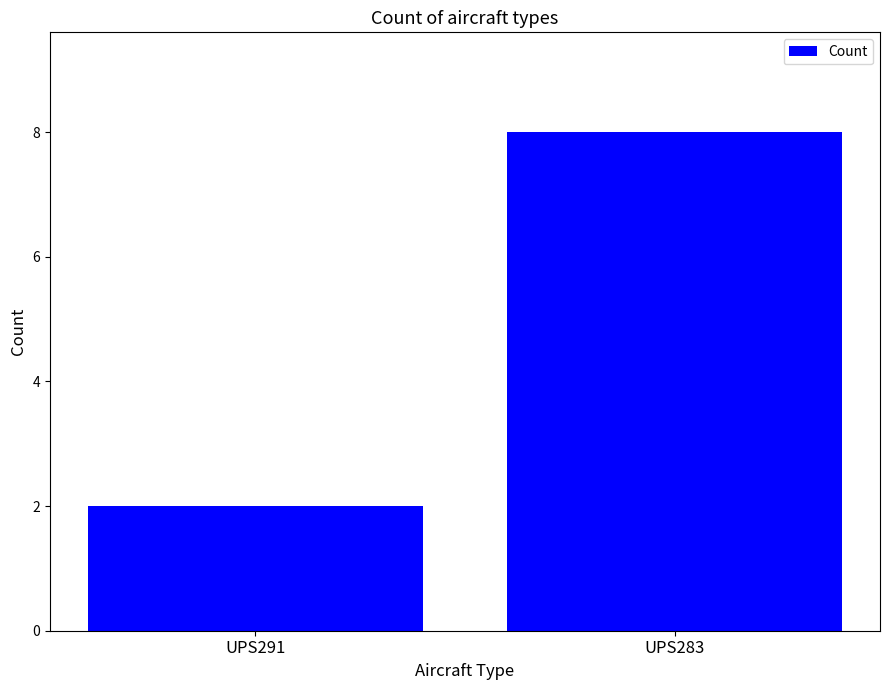

True or false: the data shows 4 at UPS283.

False